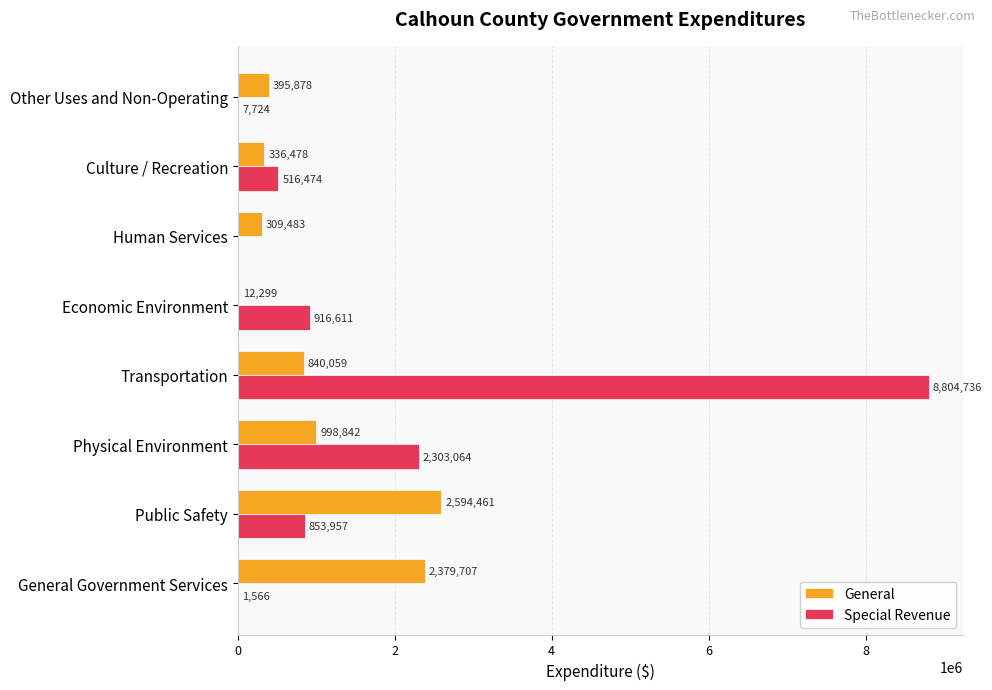

True or false: Special Revenue has a value of 8804736 at Transportation.

True